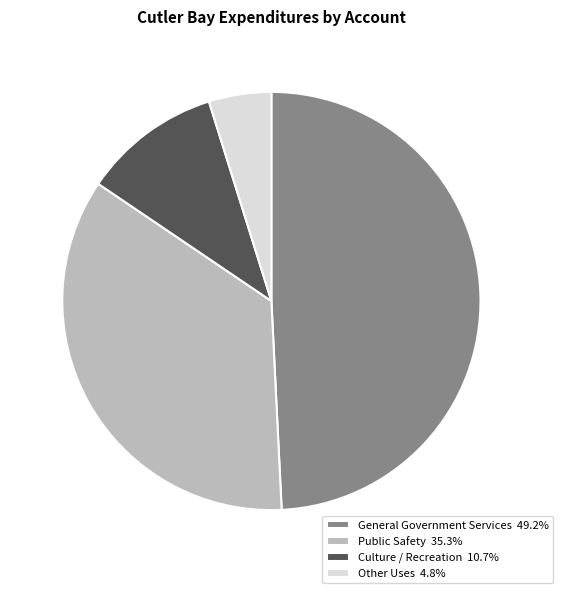

Does Other Uses 4.8% account for over 50% of the chart?

No